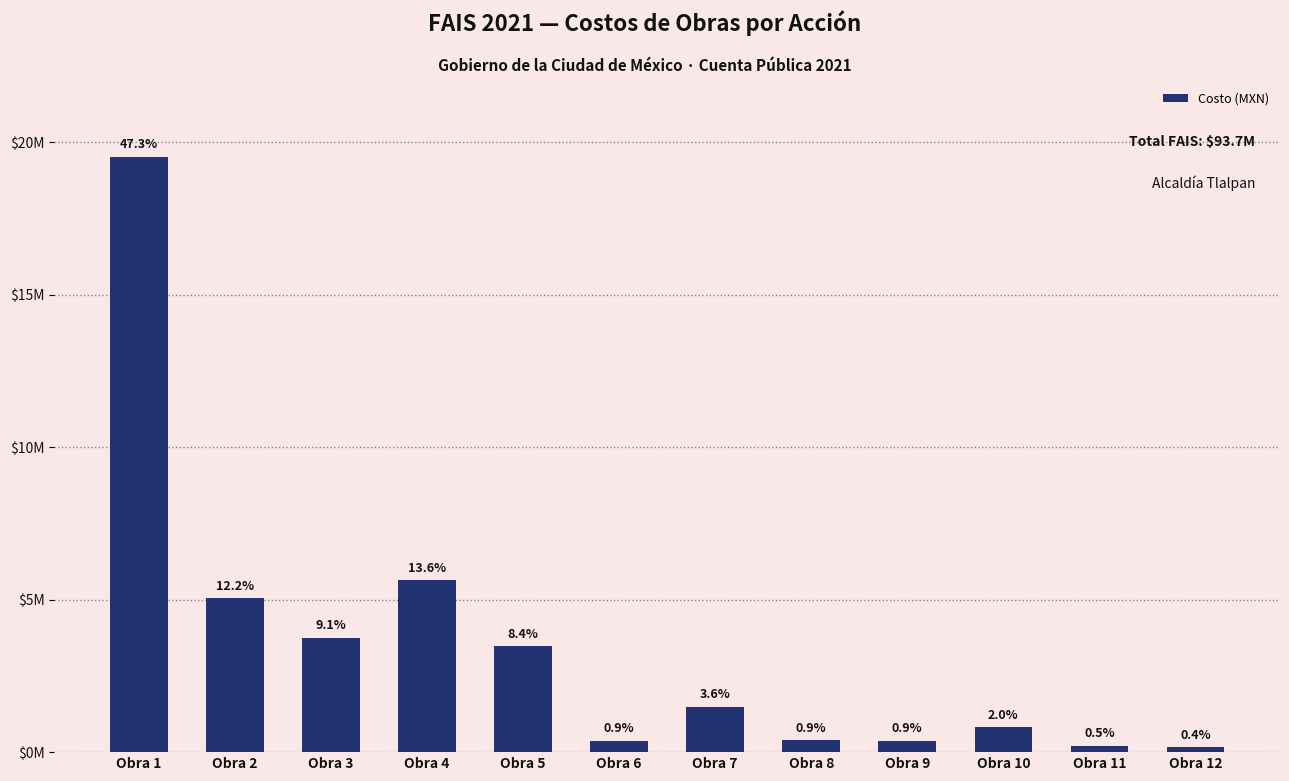

Reading right to left, extract all data points from this chart.

Obra 12=159925.7	Obra 11=215284.6	Obra 10=823791.9	Obra 9=370636.9	Obra 8=388670.2	Obra 7=1492853.5	Obra 6=369086.7	Obra 5=3475427.5	Obra 4=5627690.8	Obra 3=3751793.8	Obra 2=5050490.1	Obra 1=19510783.9